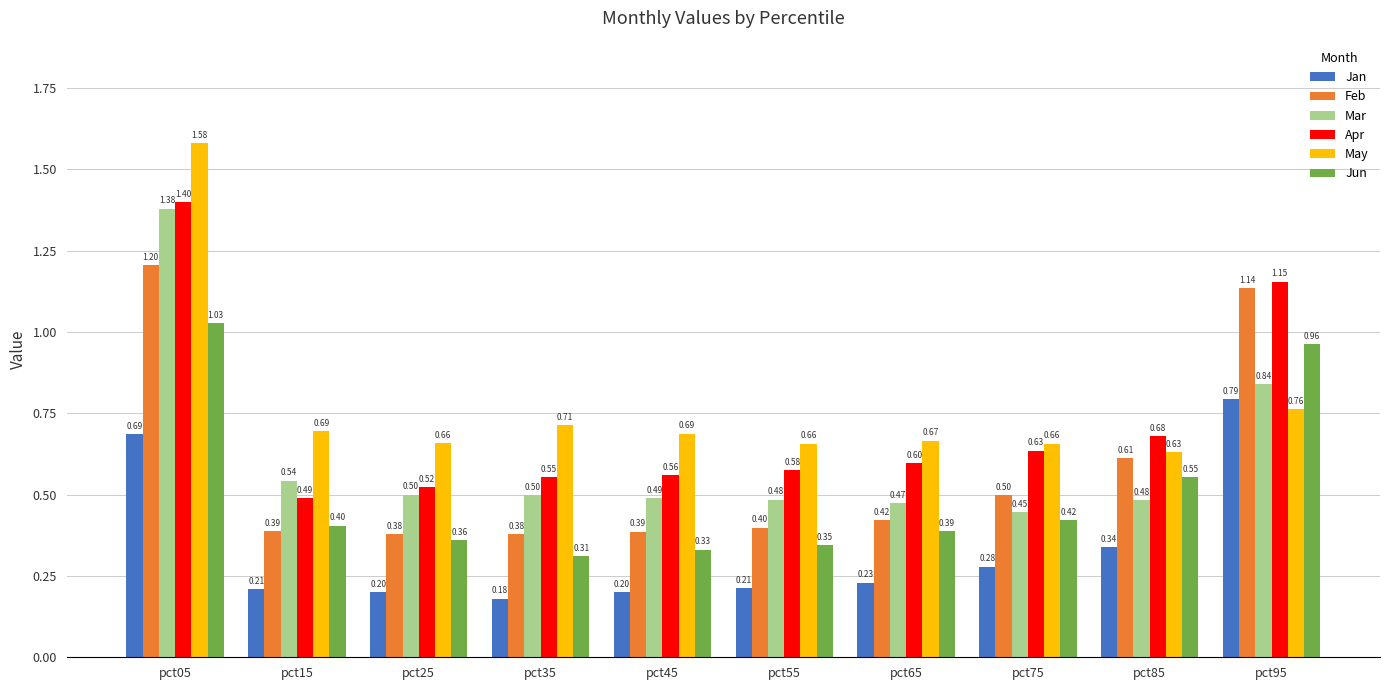

Are the bars horizontal?

No